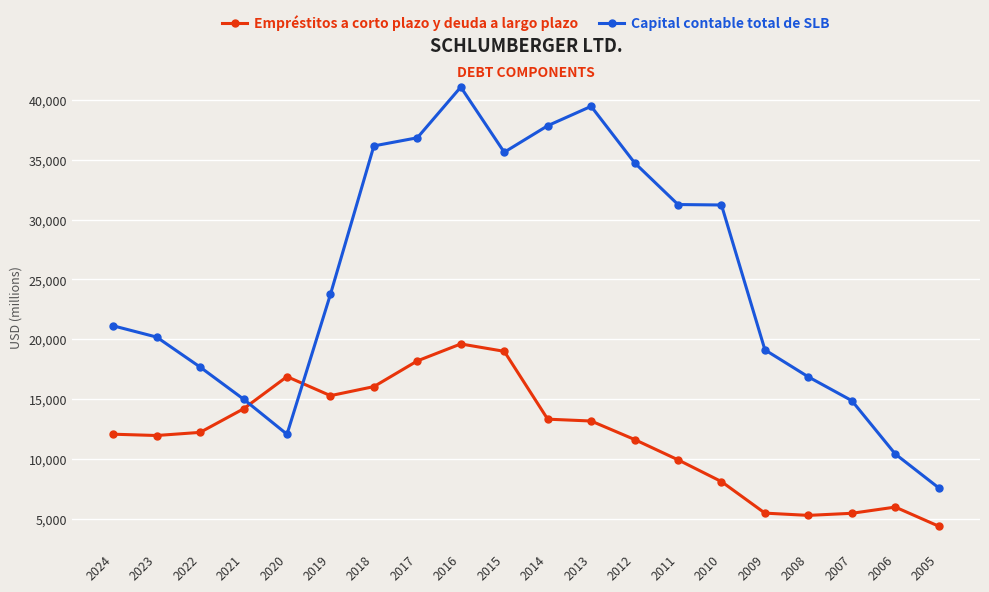

True or false: Empréstitos a corto plazo y deuda a largo plazo has a value of 18935 at 2022.

False